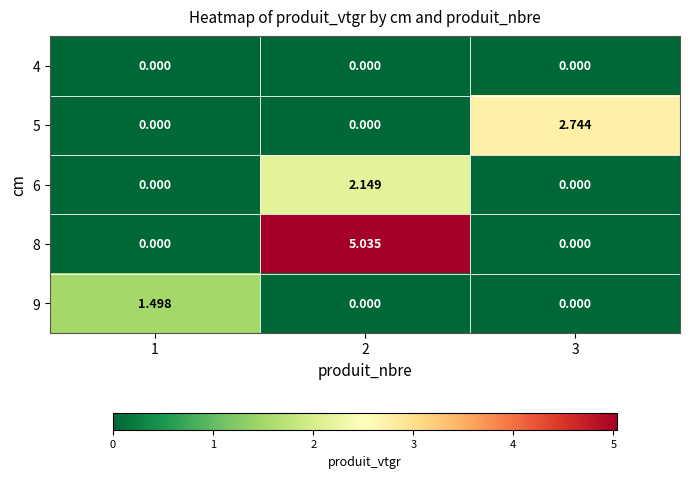

Which category has the highest value across all series?

2